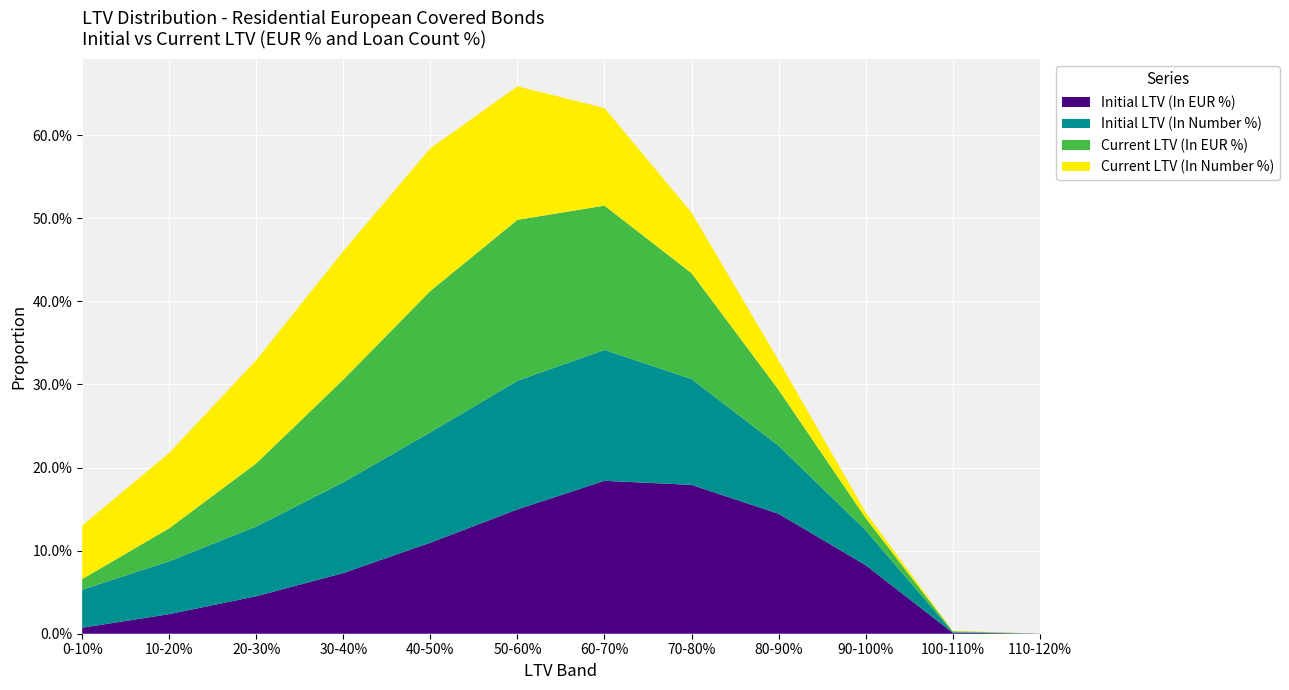

Reading right to left, transcribe all the data shown in this chart.

Initial LTV (In EUR %): 110-120%=0.0	100-110%=0.0	90-100%=0.1	80-90%=0.1	70-80%=0.2	60-70%=0.2	50-60%=0.1	40-50%=0.1	30-40%=0.1	20-30%=0.0	10-20%=0.0	0-10%=0.0
Initial LTV (In Number %): 110-120%=0.0	100-110%=0.0	90-100%=0.0	80-90%=0.1	70-80%=0.1	60-70%=0.2	50-60%=0.2	40-50%=0.1	30-40%=0.1	20-30%=0.1	10-20%=0.1	0-10%=0.0
Current LTV (In EUR %): 110-120%=0.0	100-110%=0.0	90-100%=0.0	80-90%=0.1	70-80%=0.1	60-70%=0.2	50-60%=0.2	40-50%=0.2	30-40%=0.1	20-30%=0.1	10-20%=0.0	0-10%=0.0
Current LTV (In Number %): 110-120%=0.0	100-110%=0.0	90-100%=0.0	80-90%=0.0	70-80%=0.1	60-70%=0.1	50-60%=0.2	40-50%=0.2	30-40%=0.2	20-30%=0.1	10-20%=0.1	0-10%=0.1